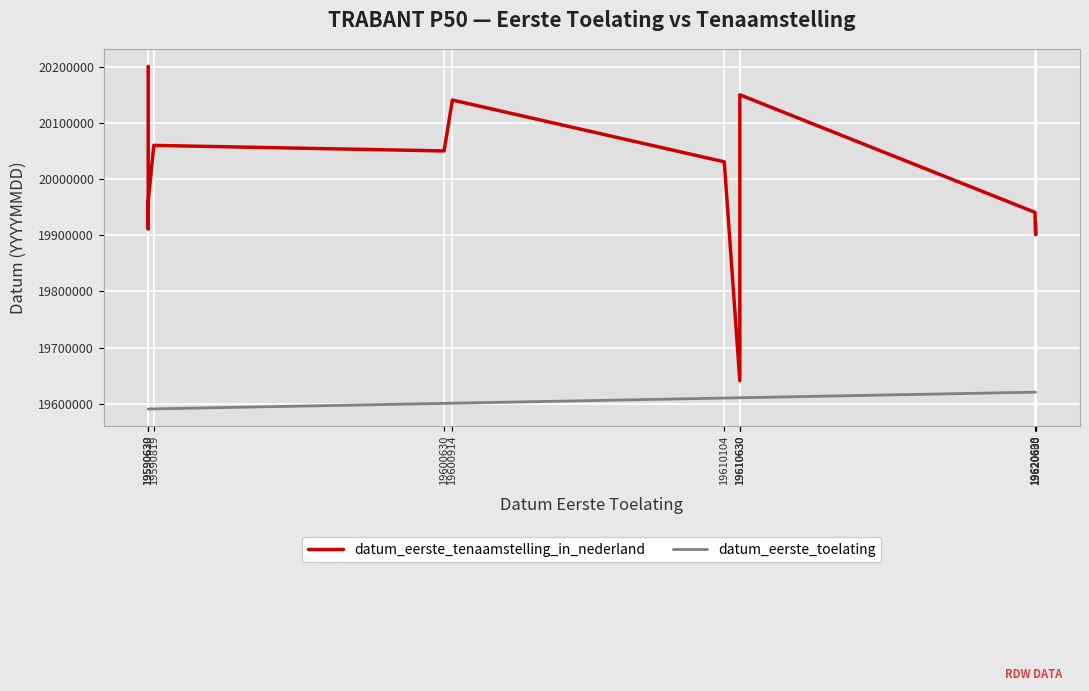

Rank the series at 19610630 from lowest to highest value.

datum_eerste_toelating, datum_eerste_tenaamstelling_in_nederland